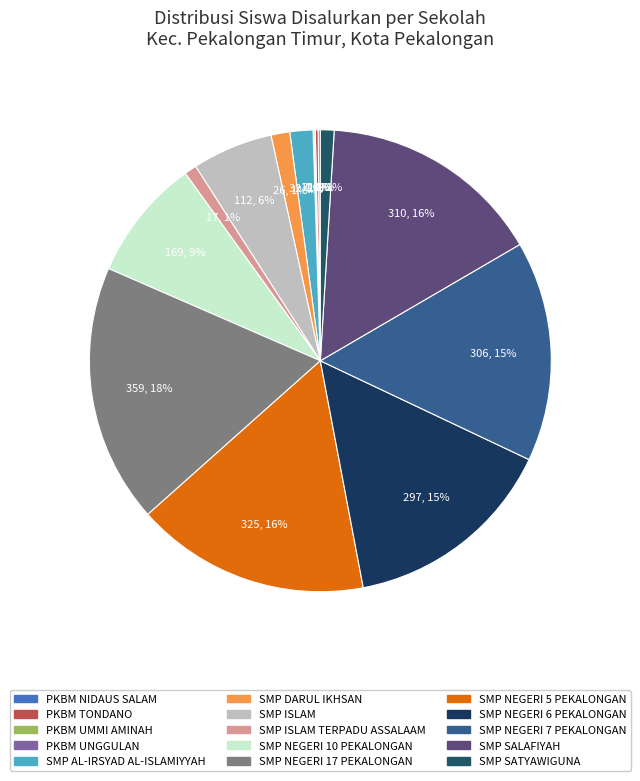

Approximately how many times larger is the value at PKBM UNGGULAN compared to SMP SATYAWIGUNA?

0.1